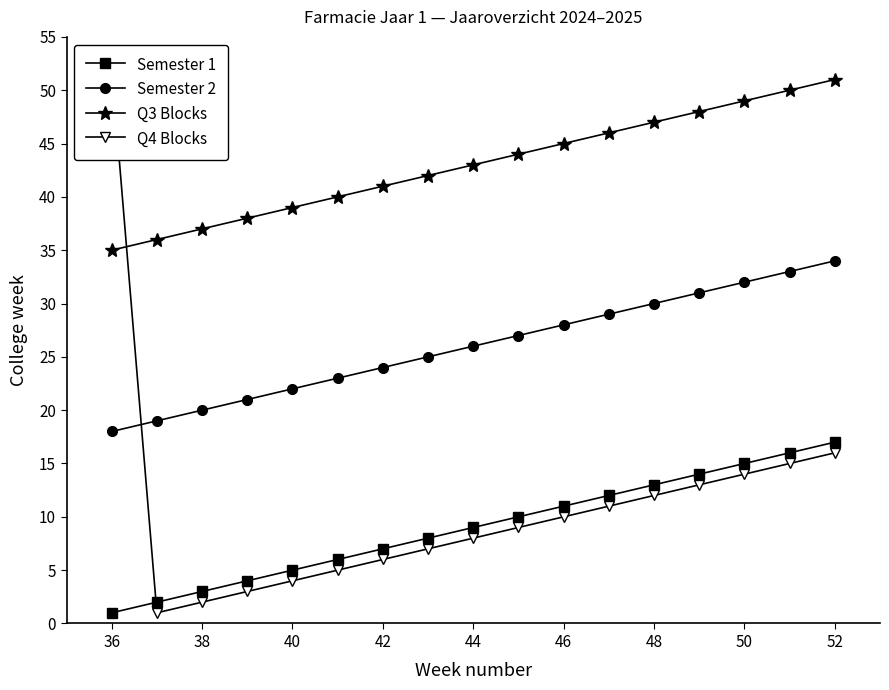

What is the minimum value for Semester 2?

18